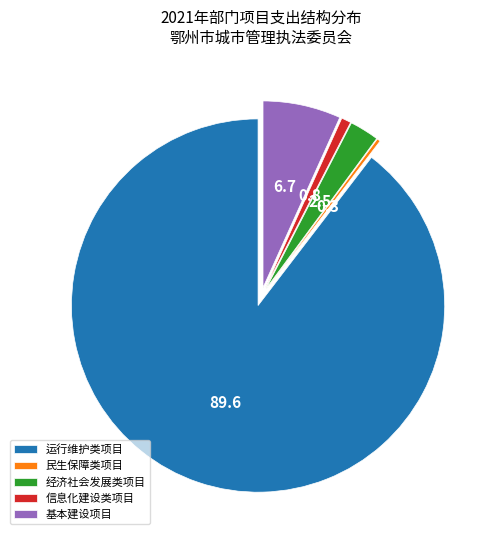

Which slice represents more than half of the pie?

运行维护类项目